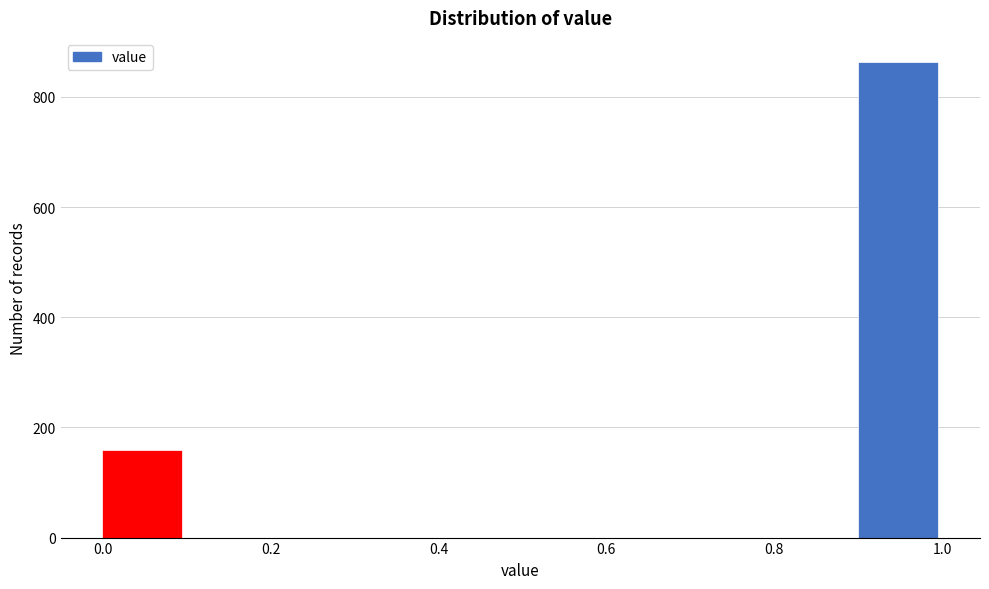

Which range on the x-axis has the tallest bar?

0.9 to 1.0